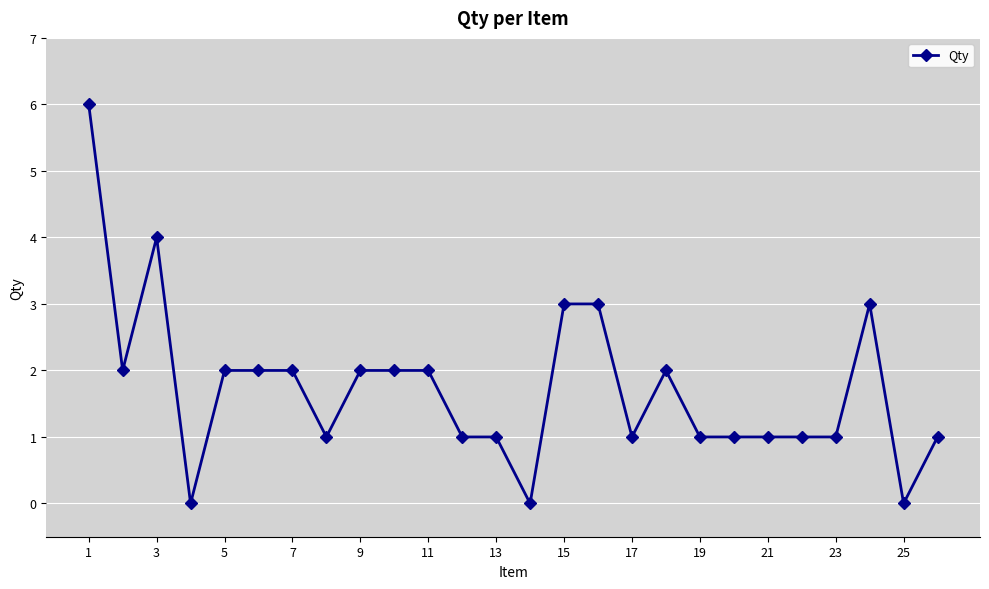

True or false: there are more than 1 points higher than both neighbors.

True